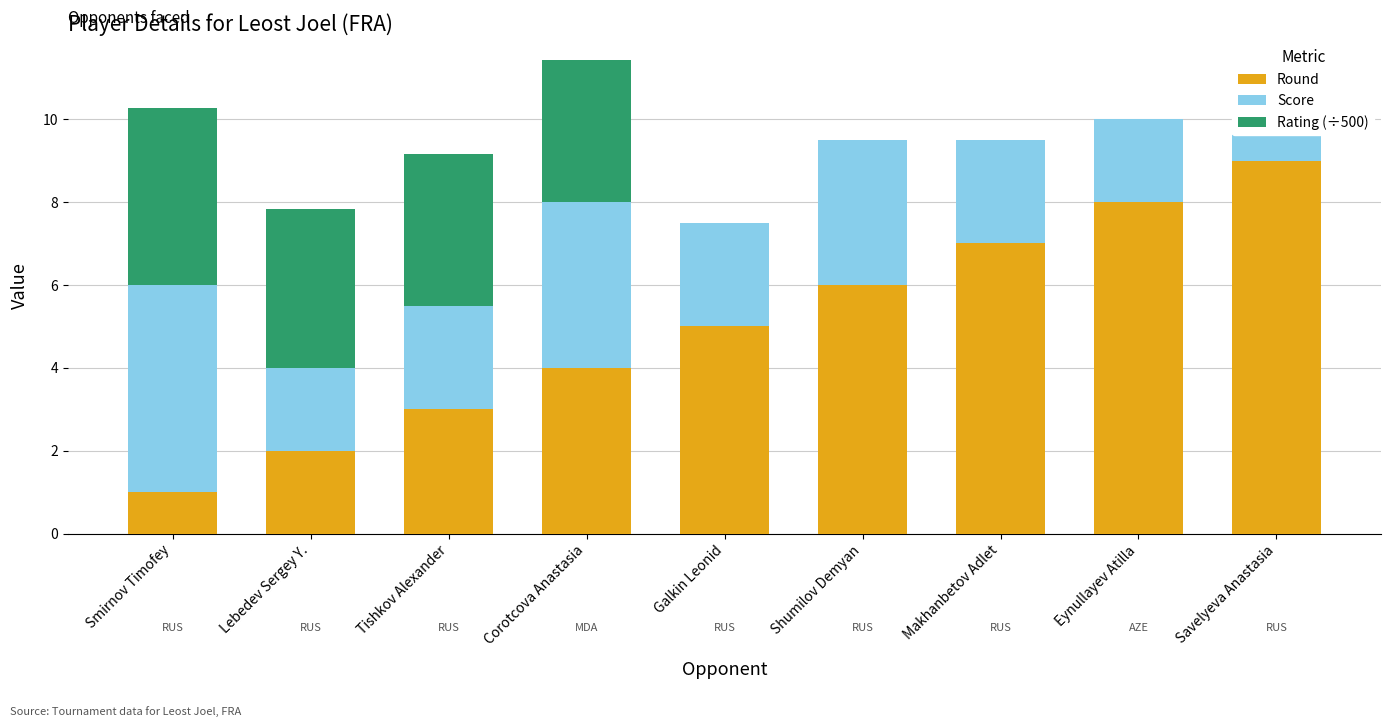

What position from the left is Shumilov Demyan?

6